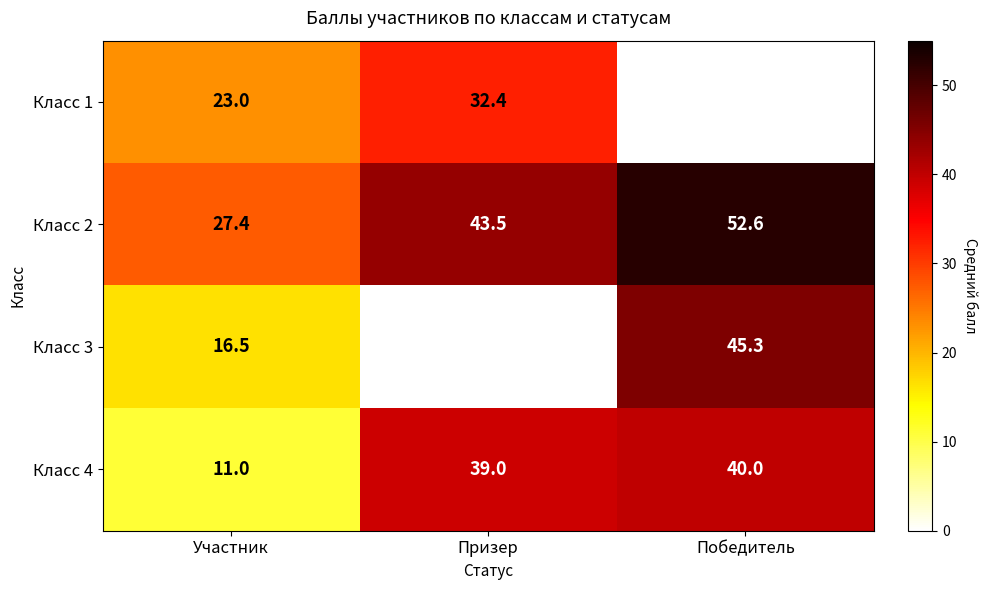

Where does the Класс 2 series first go above 43?

Призер